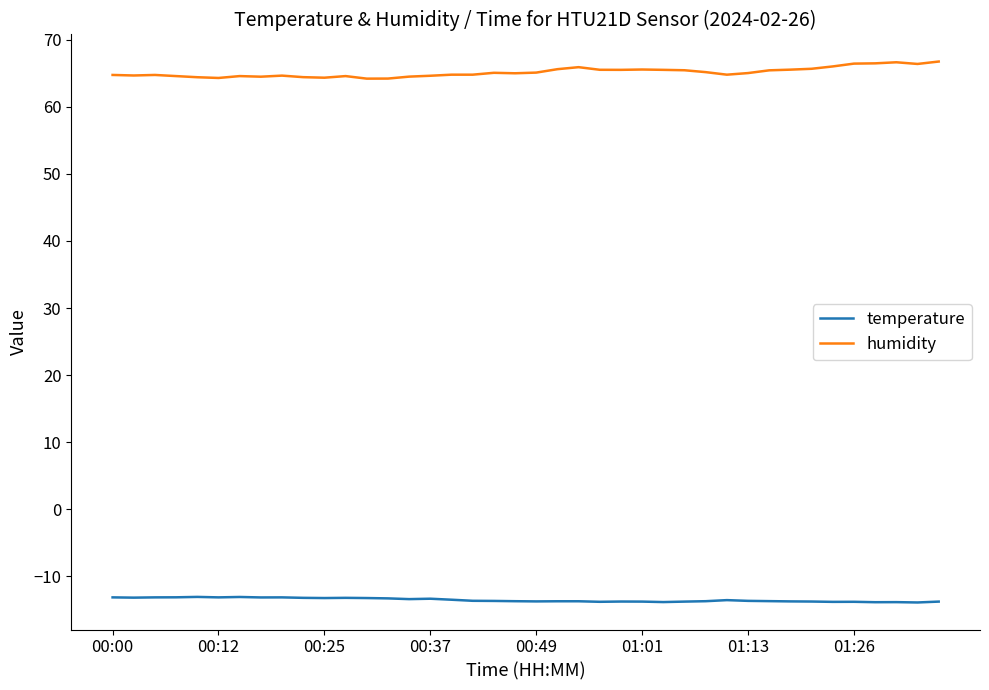

Rank the series by their maximum value, from lowest to highest.

temperature, humidity